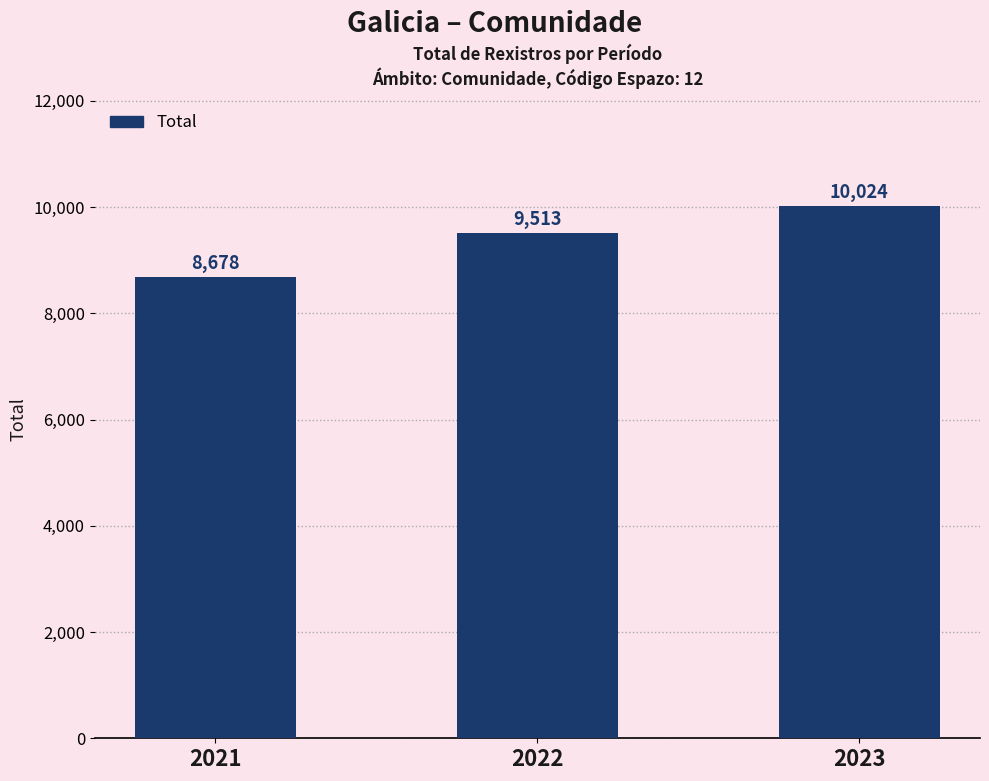

The chart shows a value of 5741 at 2023. True or false?

False